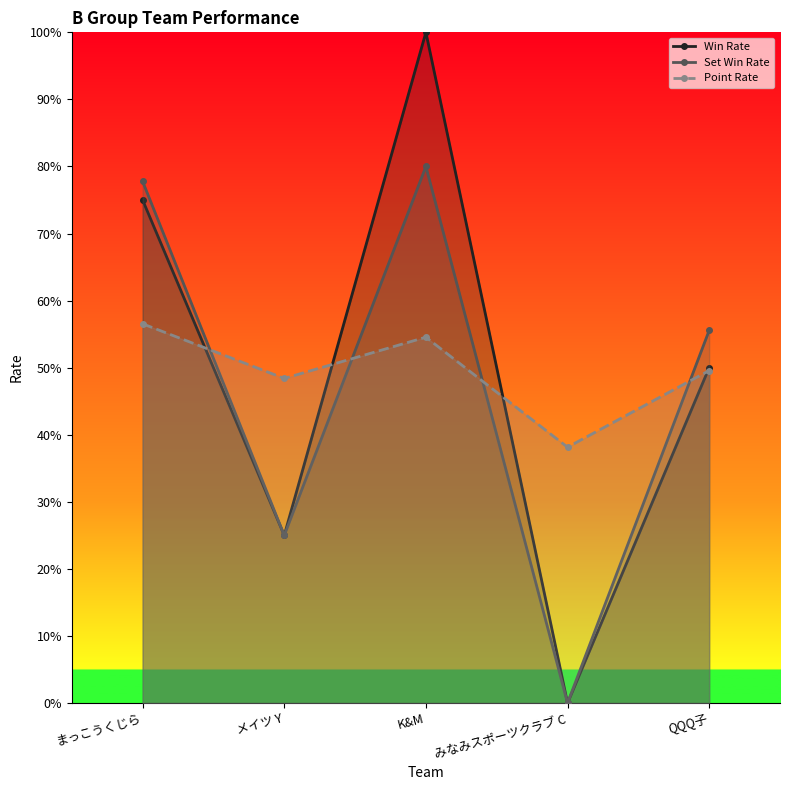

What is the label of the 1st point from the right?

QQQ子